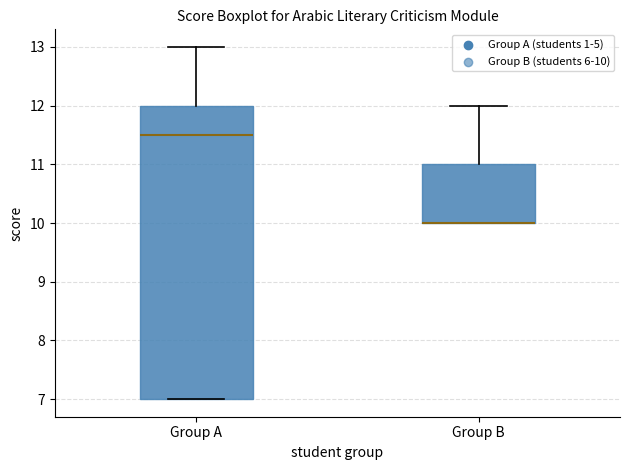

Where is the lower edge of the box for Group B on the y-axis? The values are not printed on the chart, so give them approximately, as read against the axis.

10.0